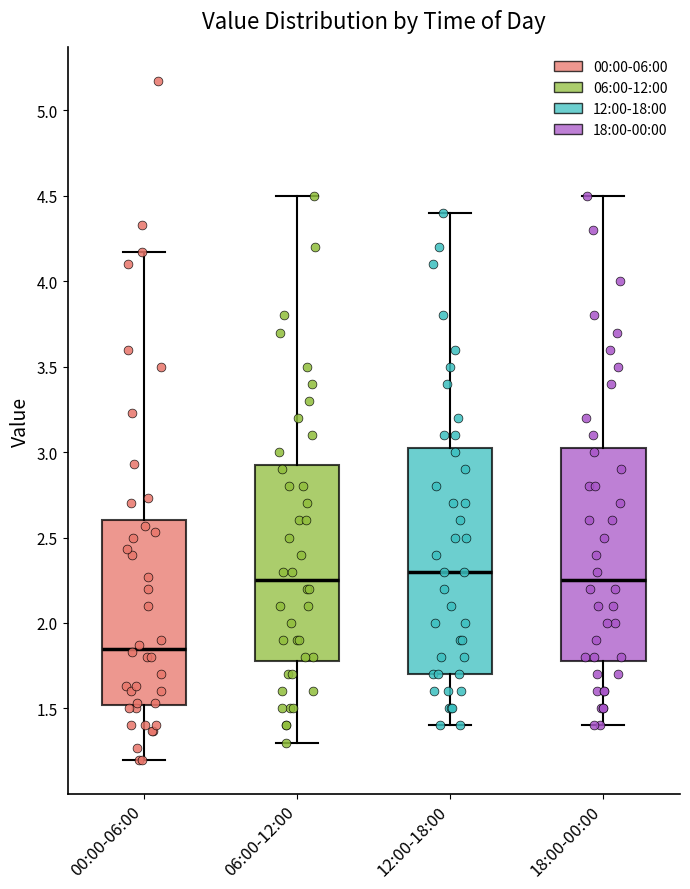

Which box has the lowest median line?

00:00-06:00